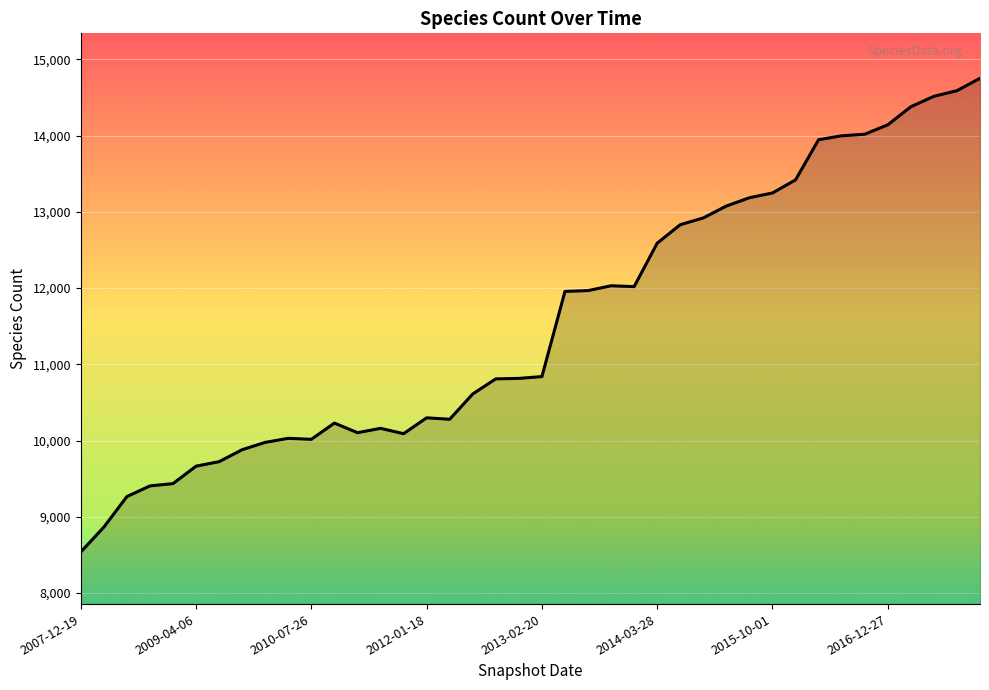

What is the difference between the maximum and minimum values?

6213